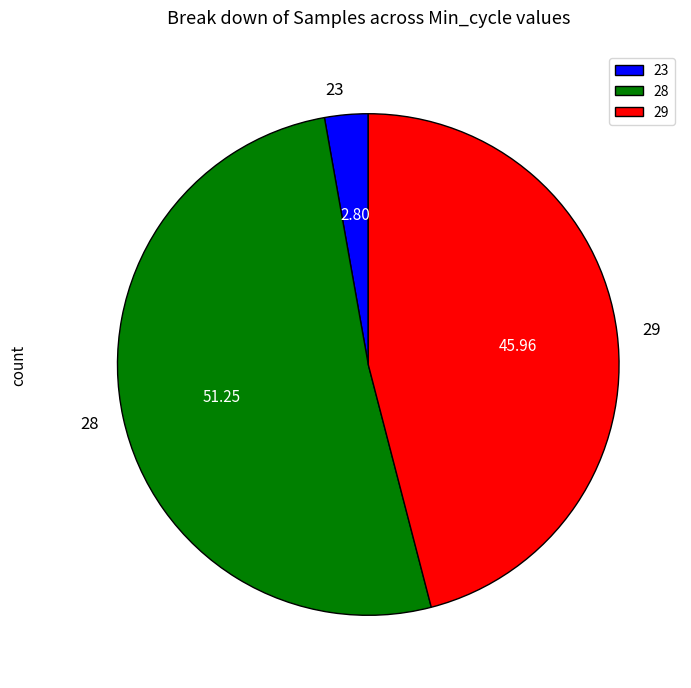

How many slices are in this pie chart?

3